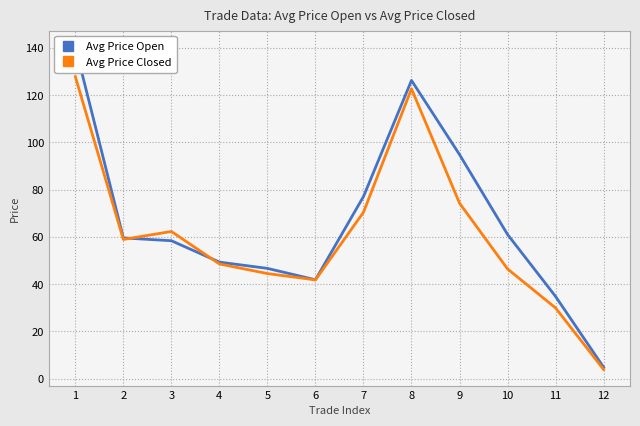

The value of Avg Price Closed at 2 is 84.2. True or false?

False